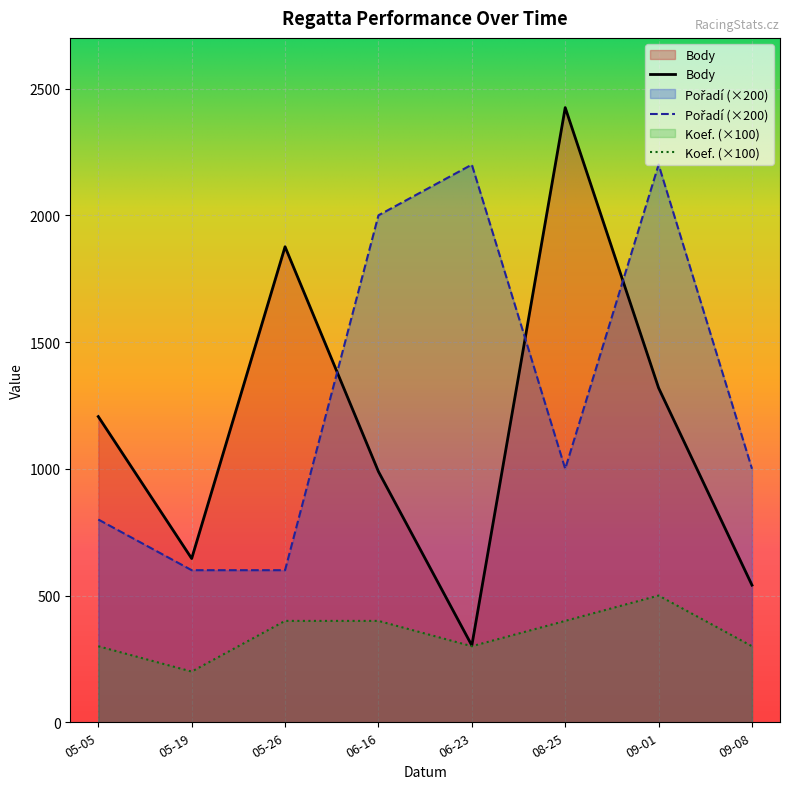

At which category does the chart reach its minimum across all series?

05-19